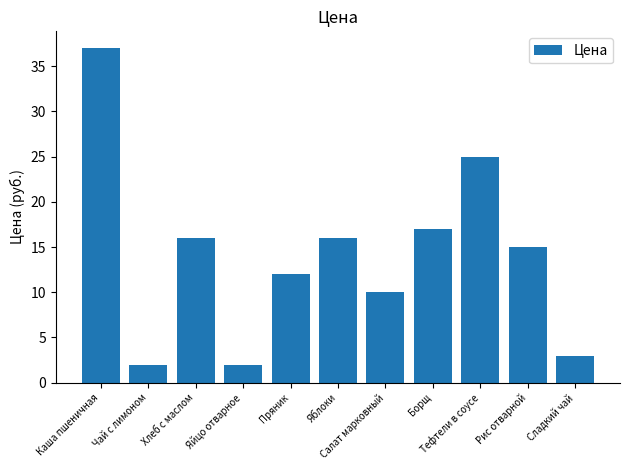

How many values are below 15?

5